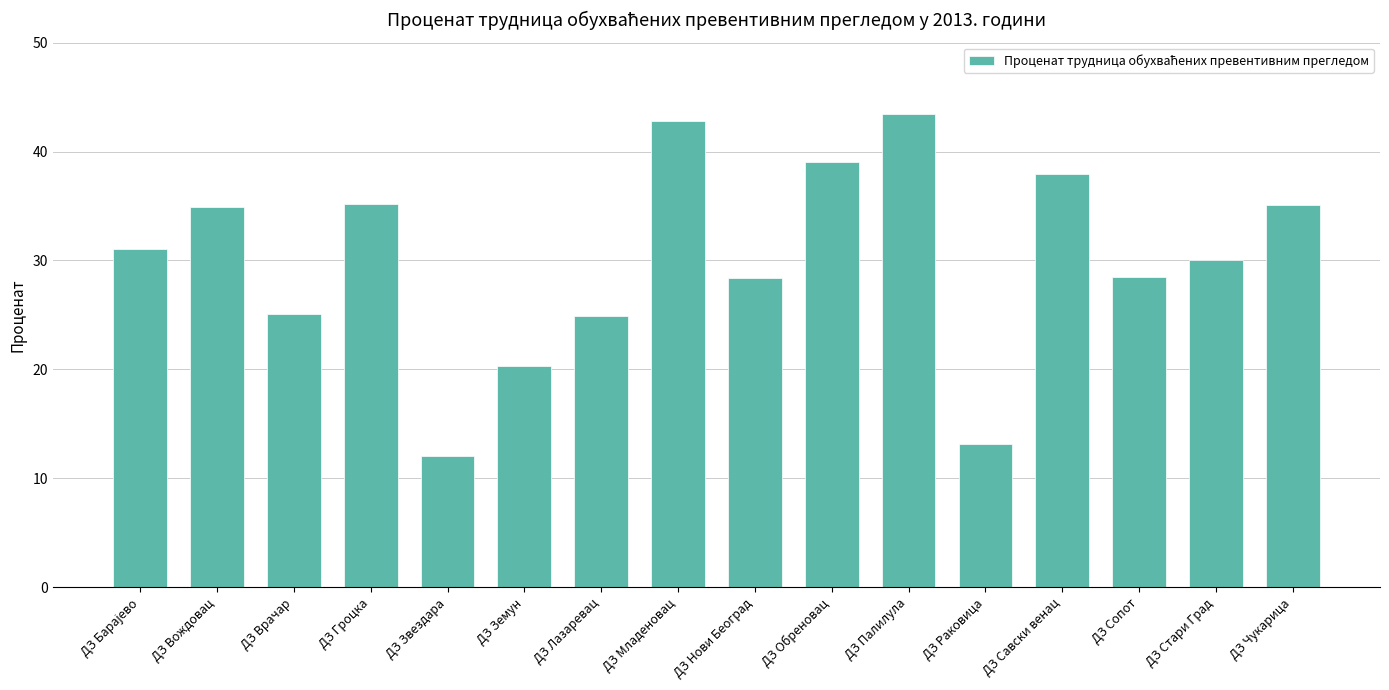

Which label corresponds to the smallest value in the chart?

ДЗ Звездара